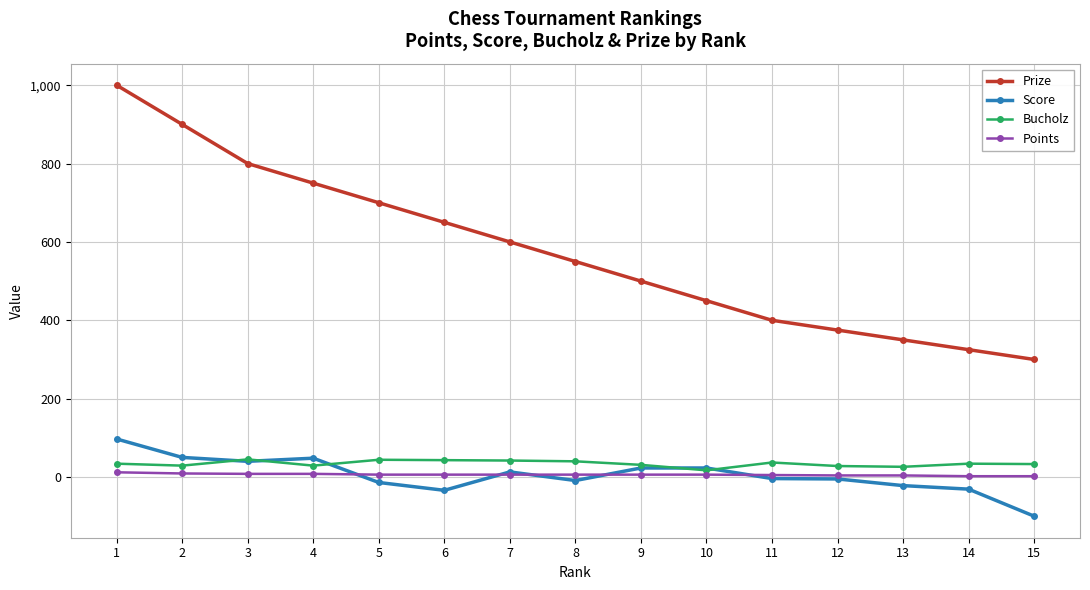

Is the value of Bucholz at 3 greater than the value of Points at 8?

Yes